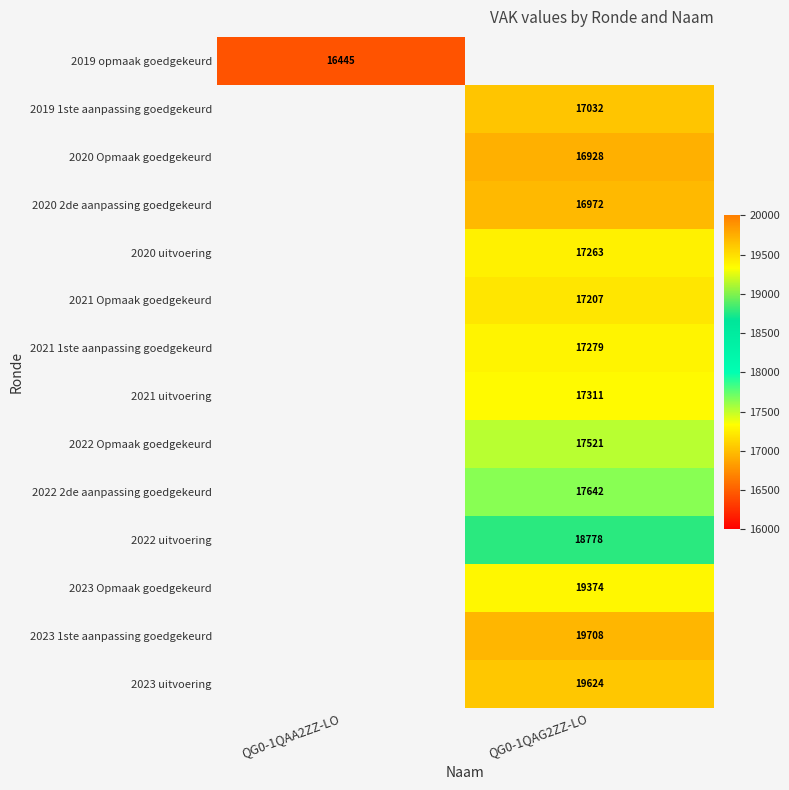

Is it true that 2019 1ste aanpassing goedgekeurd equals 5300 at QG0-1QAG2ZZ-LO?

False